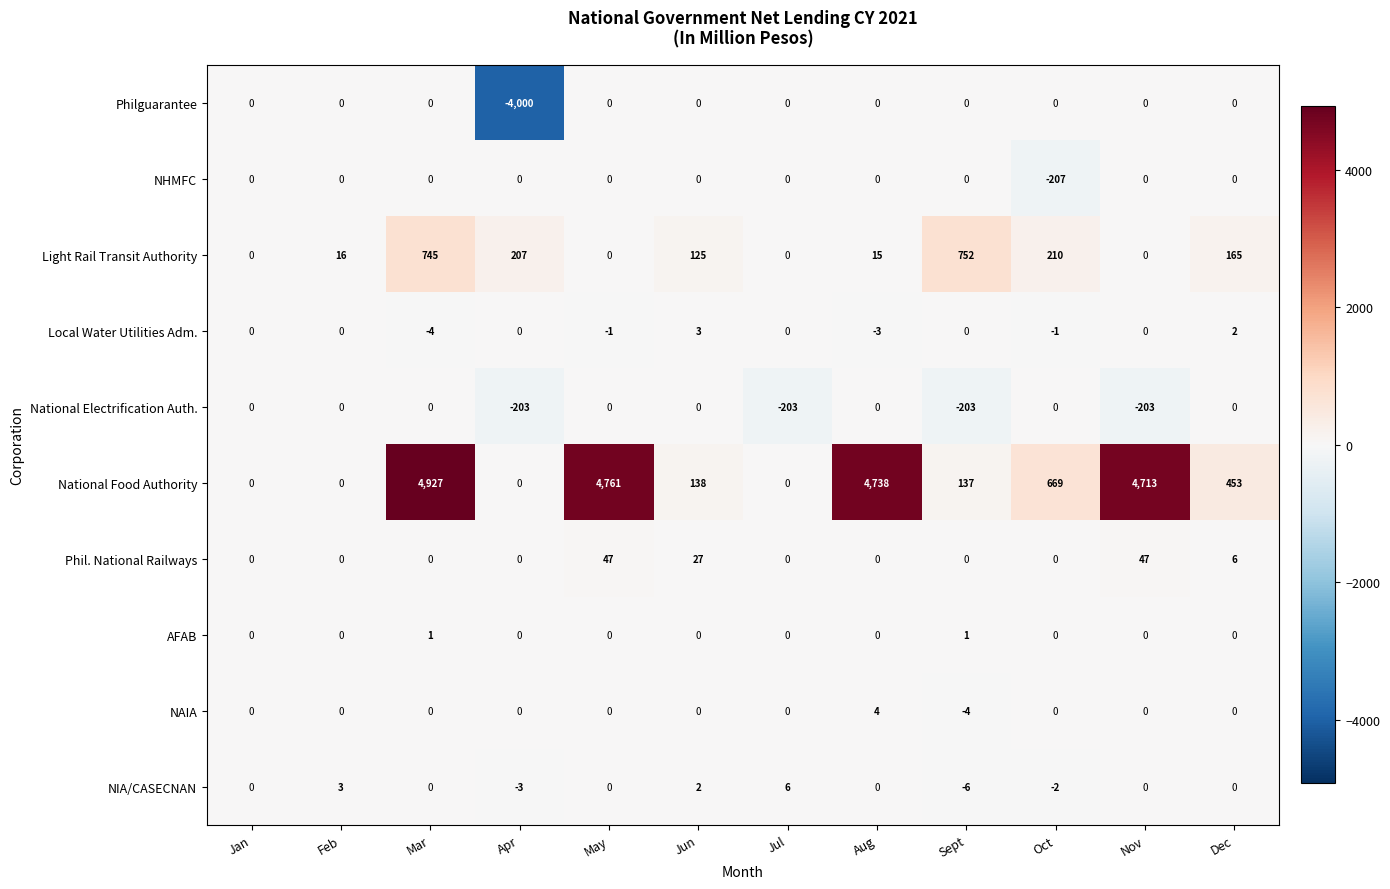

Between Feb and Oct, which series saw the biggest shift?

National Food Authority